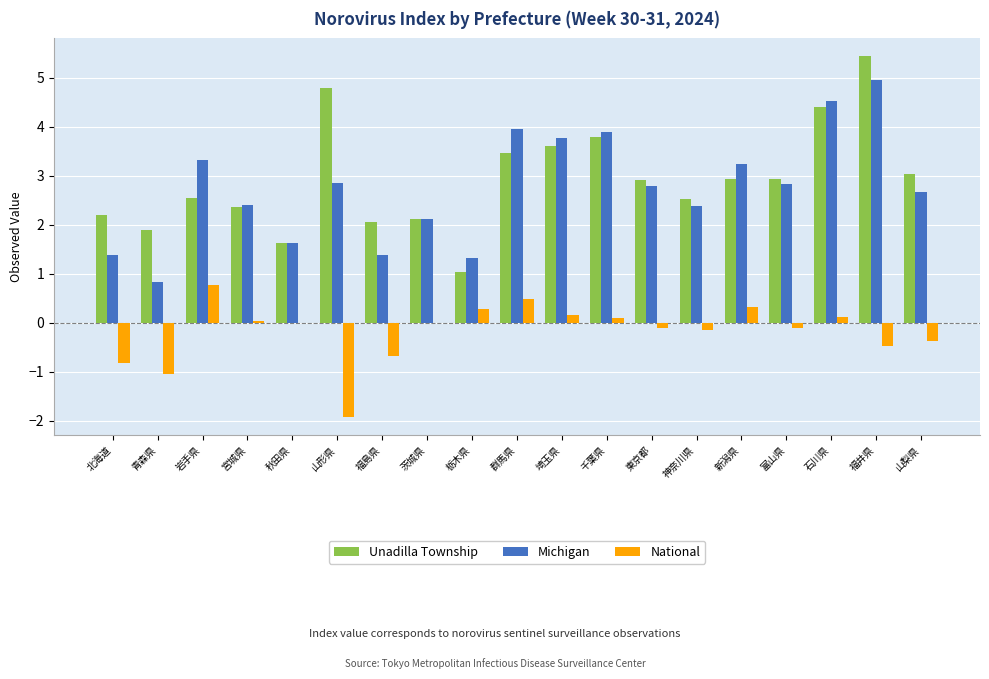

At which category is the sum across all series the highest?

福井県